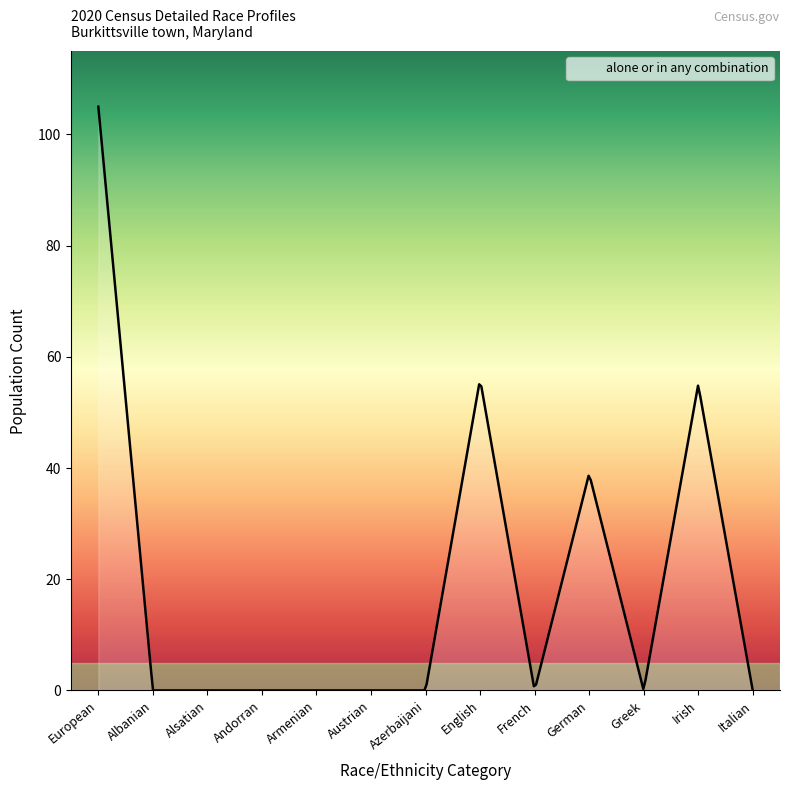

What is the average value?

20